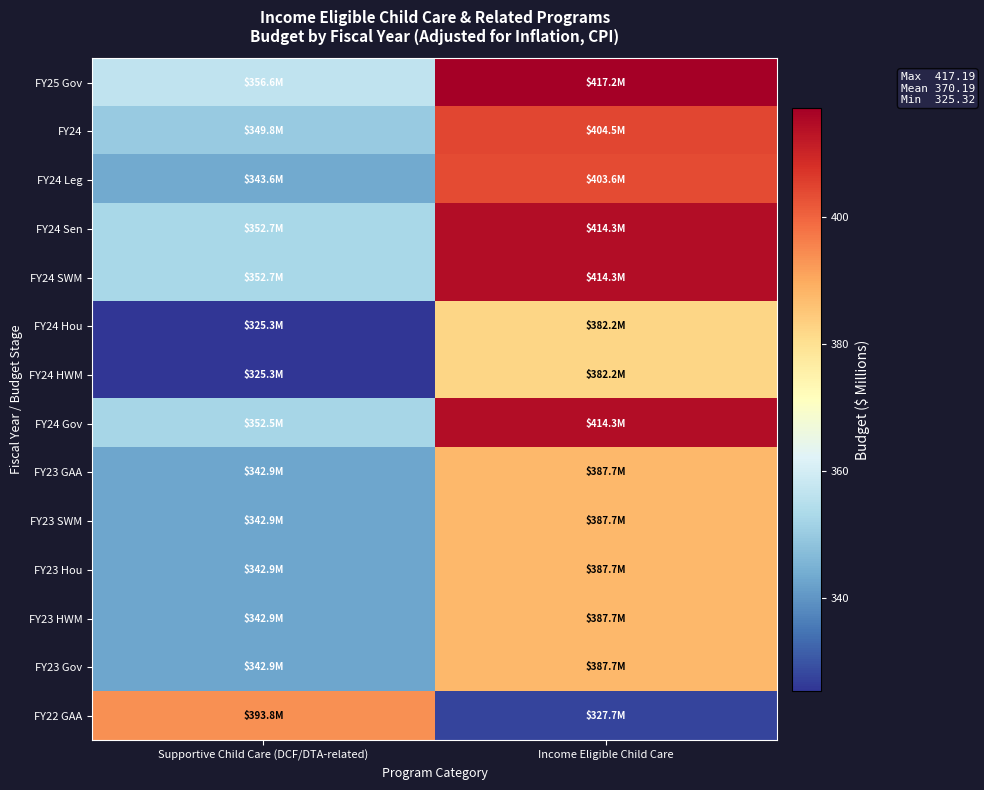

Rank the series at Supportive Child Care (DCF/DTA-related) from highest to lowest value.

FY22 GAA, FY25 Gov, FY24 Sen, FY24 SWM, FY24 Gov, FY24, FY24 Leg, FY23 GAA, FY23 SWM, FY23 Hou, FY23 HWM, FY23 Gov, FY24 Hou, FY24 HWM